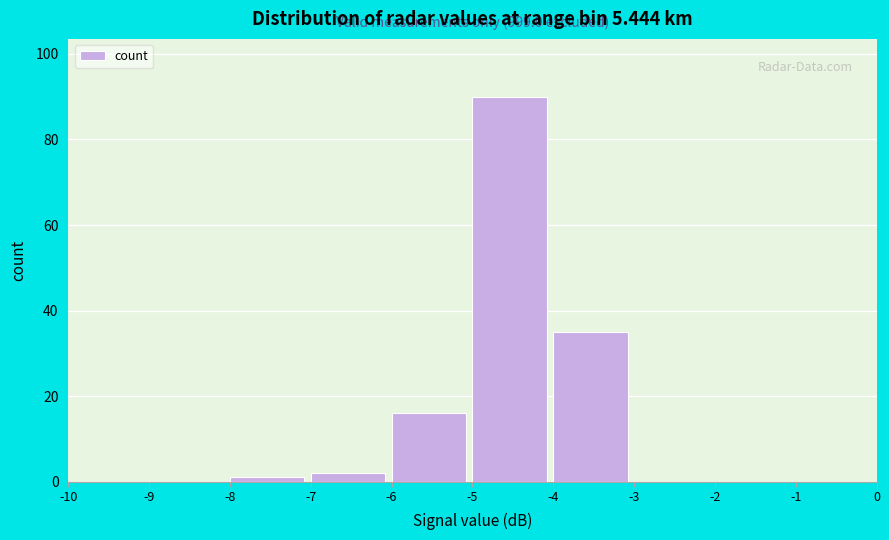

Over which range of the x-axis is the bar tallest?

-5 to -4